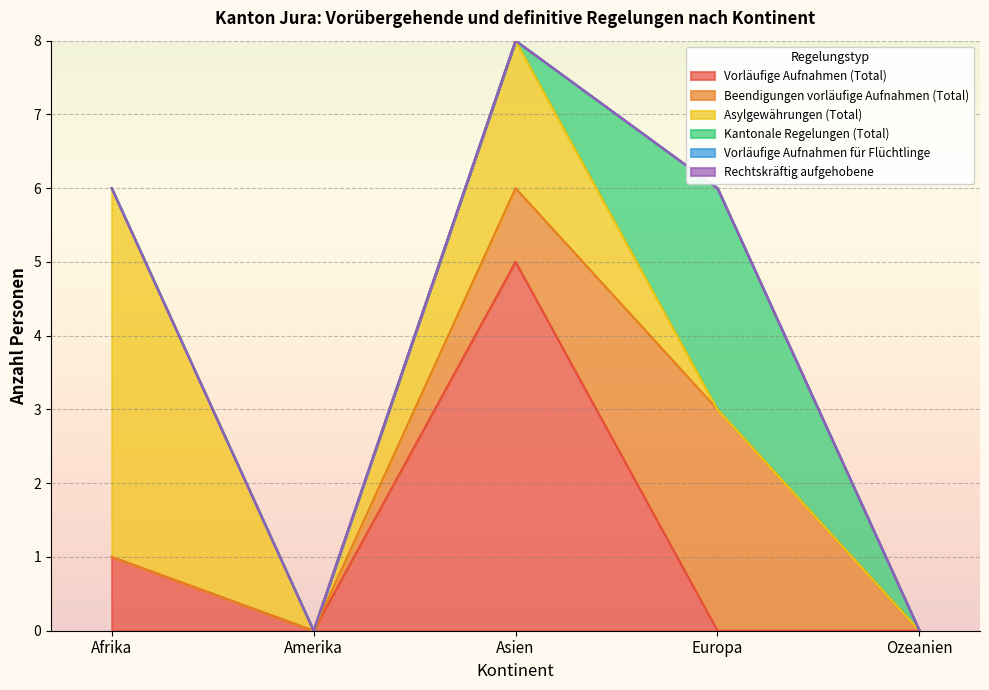

Reading right to left, transcribe all the data shown in this chart.

Vorläufige Aufnahmen (Total): Ozeanien=0	Europa=0	Asien=5	Amerika=0	Afrika=1
Beendigungen vorläufige Aufnahmen (Total): Ozeanien=0	Europa=3	Asien=1	Amerika=0	Afrika=0
Asylgewährungen (Total): Ozeanien=0	Europa=0	Asien=2	Amerika=0	Afrika=5
Kantonale Regelungen (Total): Ozeanien=0	Europa=3	Asien=0	Amerika=0	Afrika=0
Vorläufige Aufnahmen für Flüchtlinge: Ozeanien=0	Europa=0	Asien=0	Amerika=0	Afrika=0
Rechtskräftig aufgehobene: Ozeanien=0	Europa=0	Asien=0	Amerika=0	Afrika=0